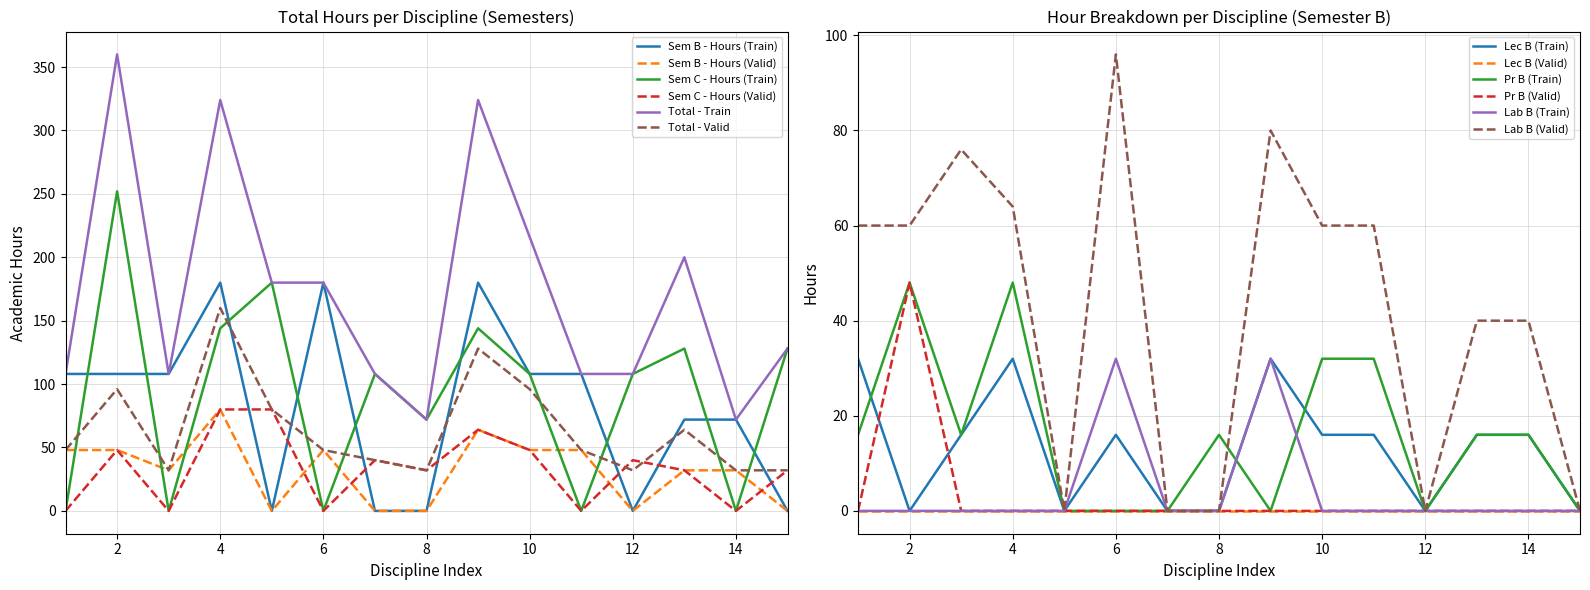

True or false: Sem B - Total Hours (Train) has more than 2 points higher than both neighbors.

True